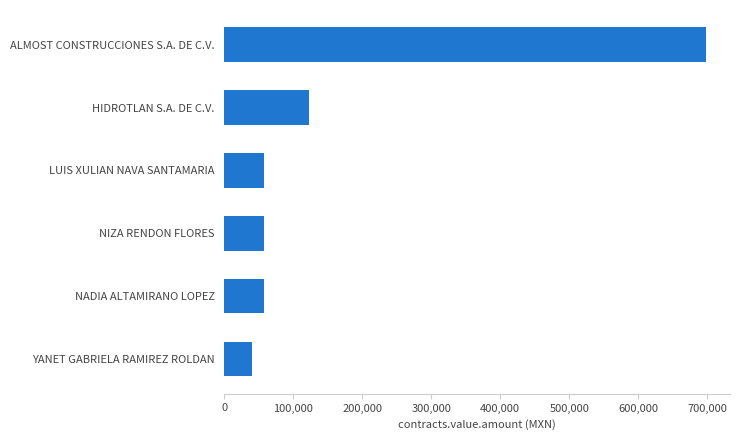

True or false: the data shows 446702.1 at ALMOST CONSTRUCCIONES S.A. DE C.V..

False